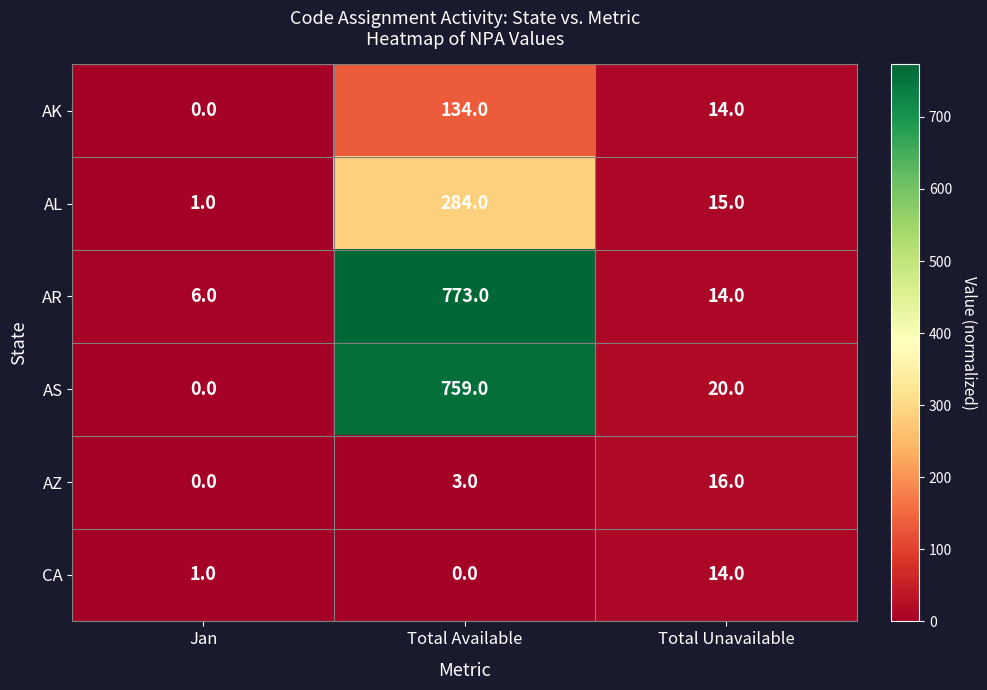

At which category does the chart reach its peak across all series?

Total Available